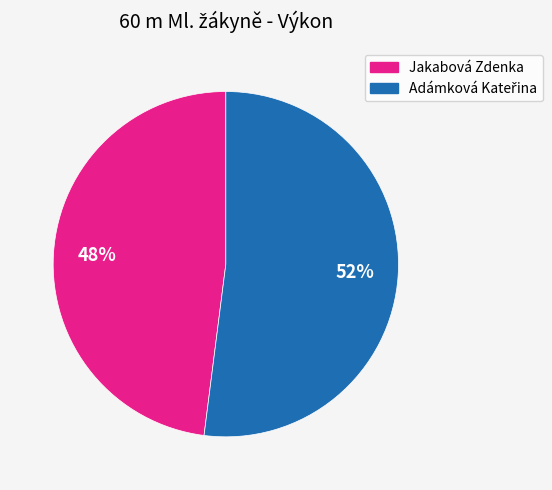

To the nearest percent, what is the average slice percentage?

50%